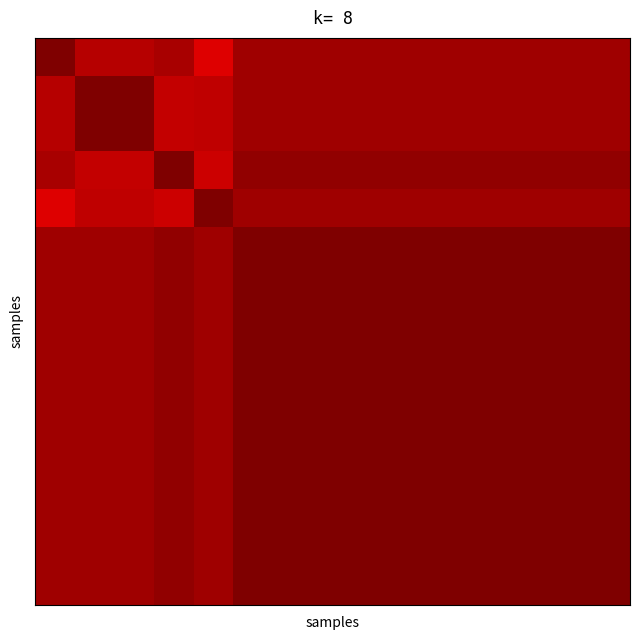

What is the greatest value displayed?

462.0